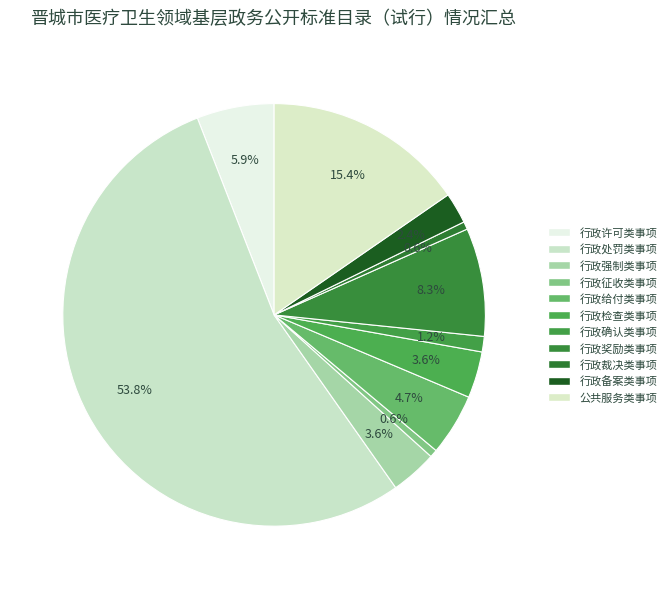

To the nearest percent, what is the combined percentage of 行政强制类事项 and 行政检查类事项?

7%